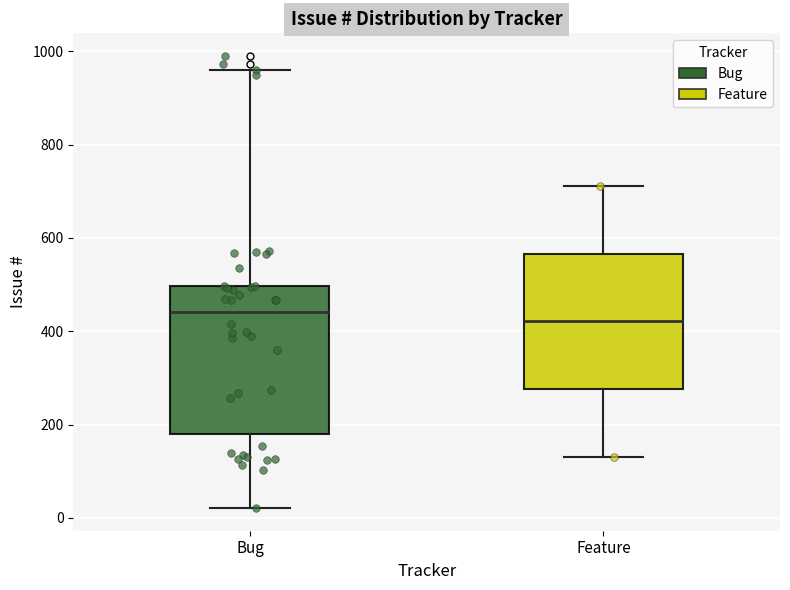

Reading left to right, read every box against the y-axis: the position of its median line, the range the box covers, and the ends of its whiskers. The values are not printed on the chart, so give them approximately, as read against the axis.

Bug: median 440, box 180 to 500, whiskers 20 to 960
Feature: median 420, box 280 to 560, whiskers 140 to 720